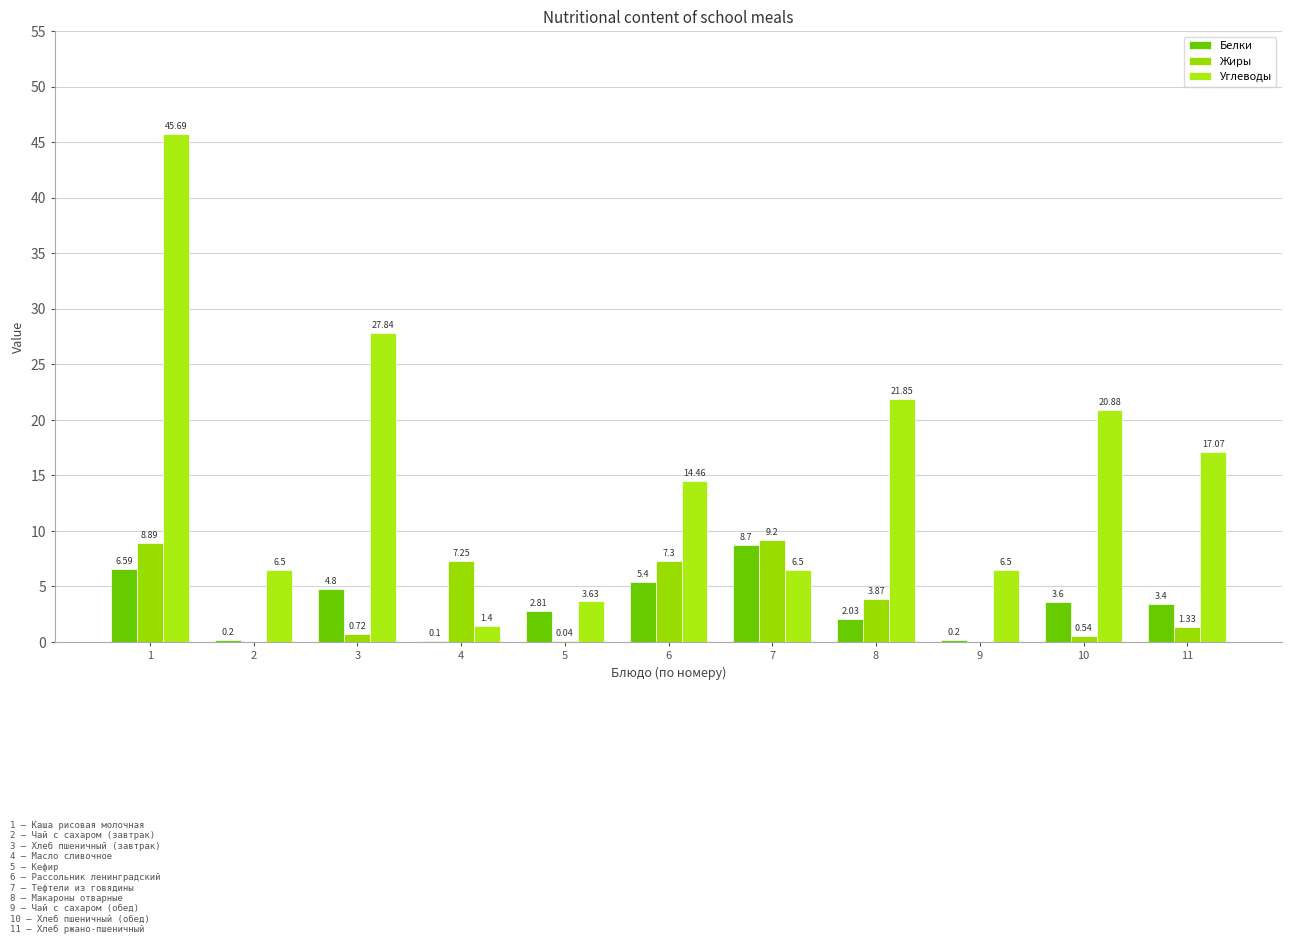

What are all the series names shown in the legend?

Белки, Жиры, Углеводы